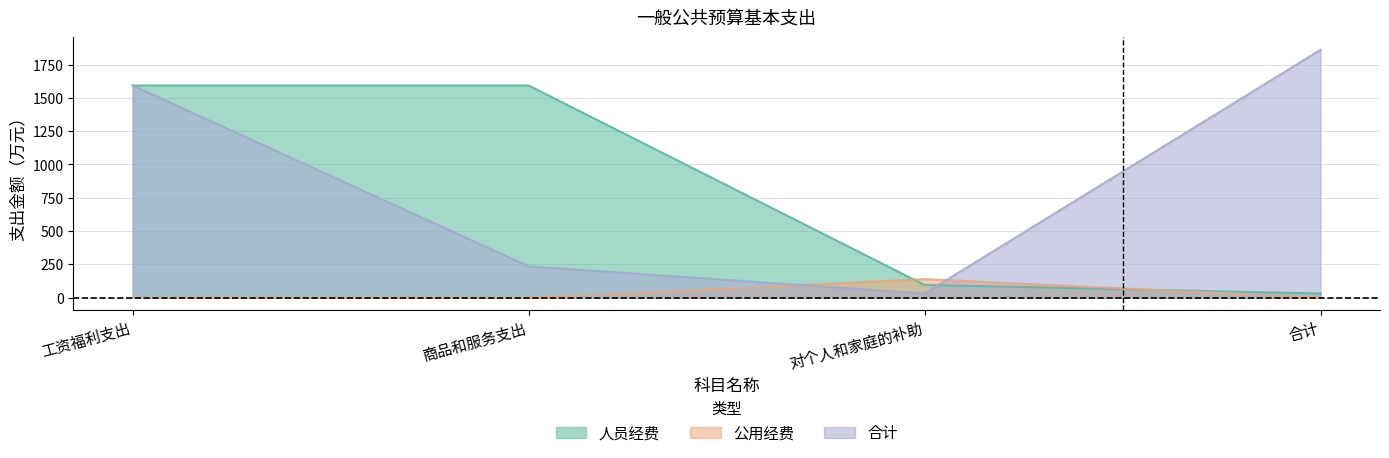

At which category does the chart reach its minimum across all series?

工资福利支出